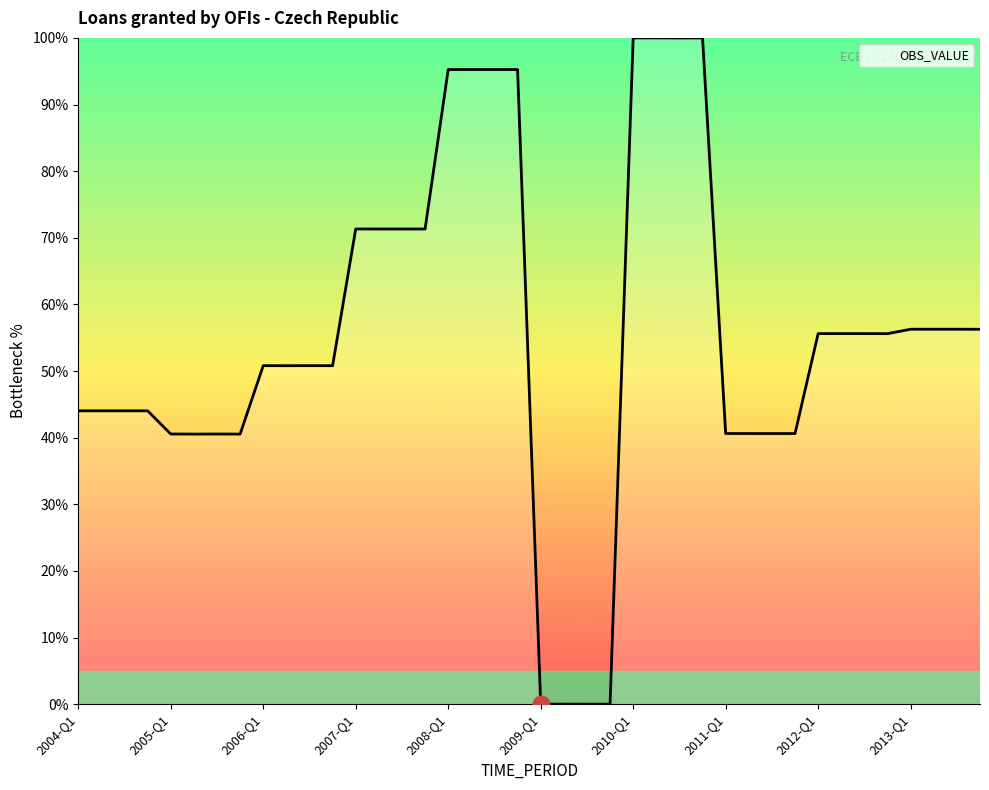

Count the number of values greater than 55.

20